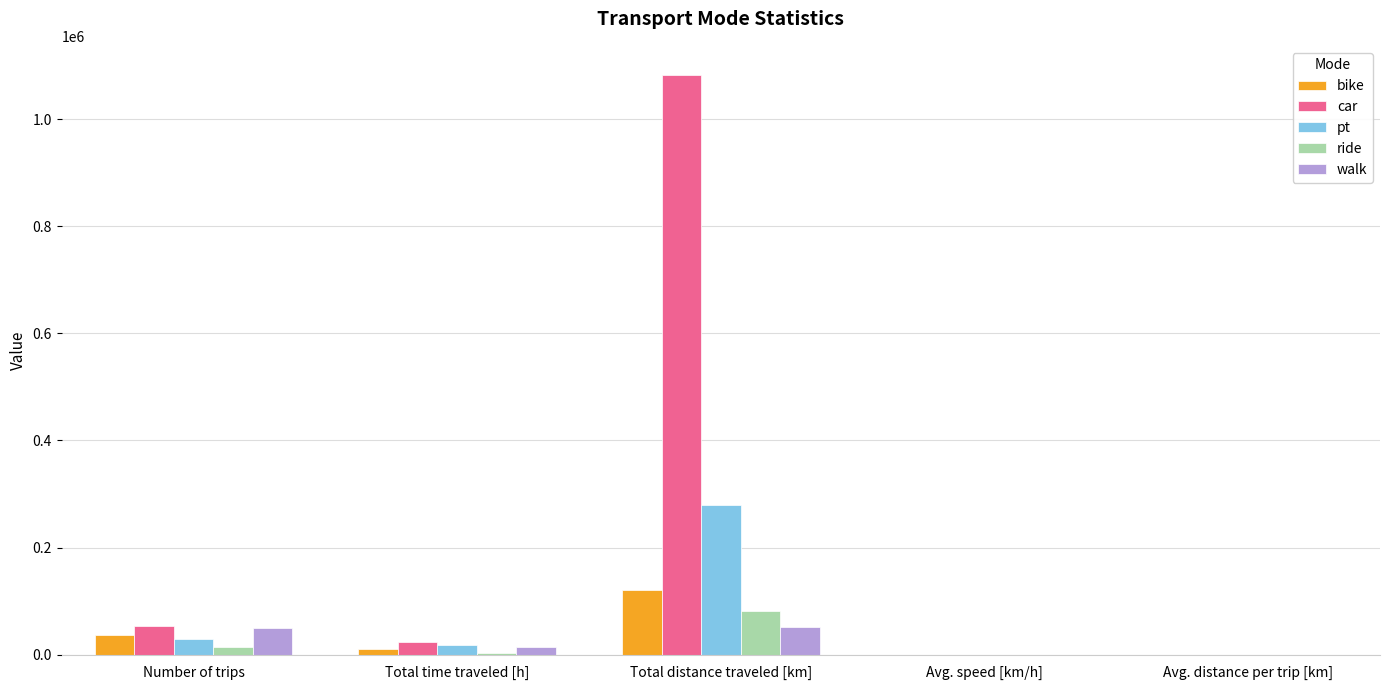

How many distinct data groups are displayed?

5